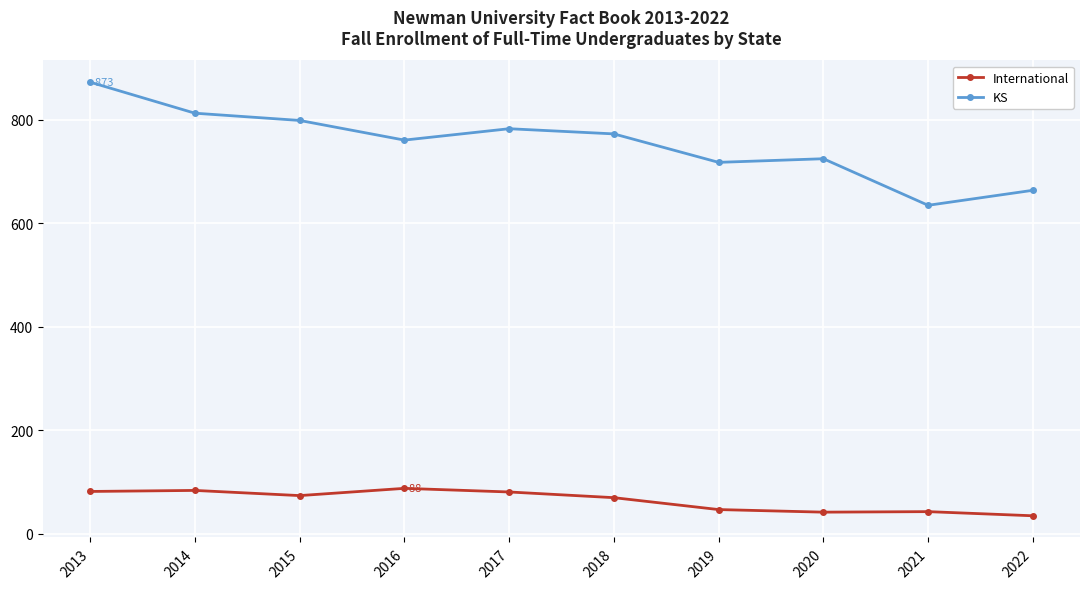

What is the maximum value shown in the chart?

873